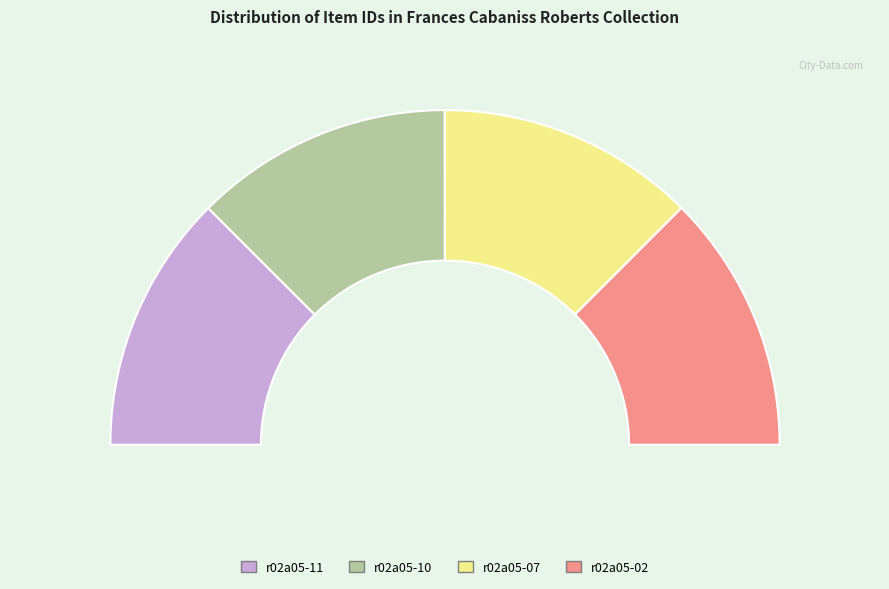

To the nearest percent, what is the average slice percentage?

25%